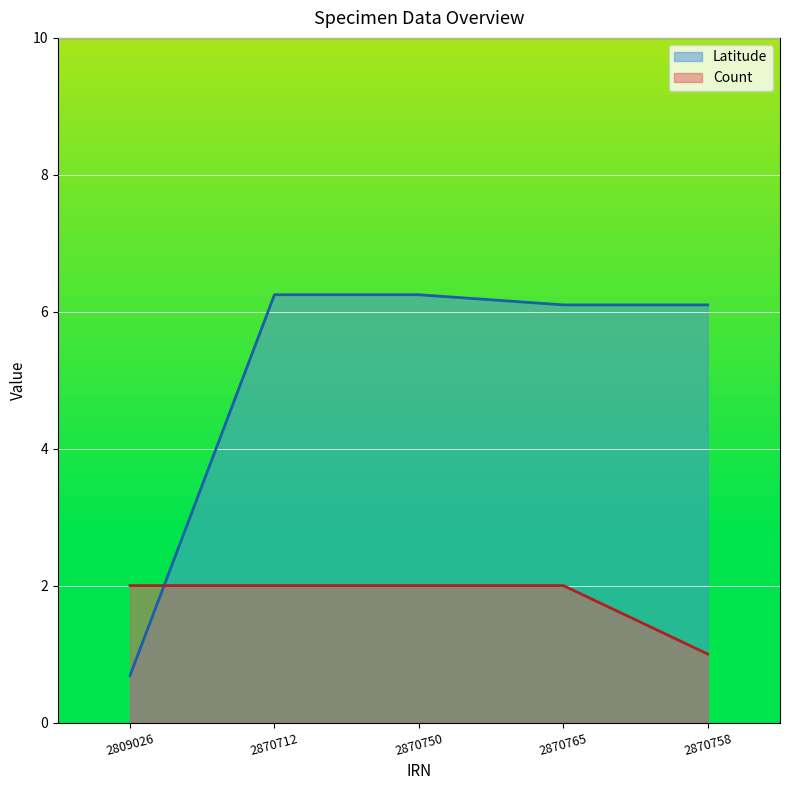

True or false: Latitude has more than 1 interior local peaks.

False